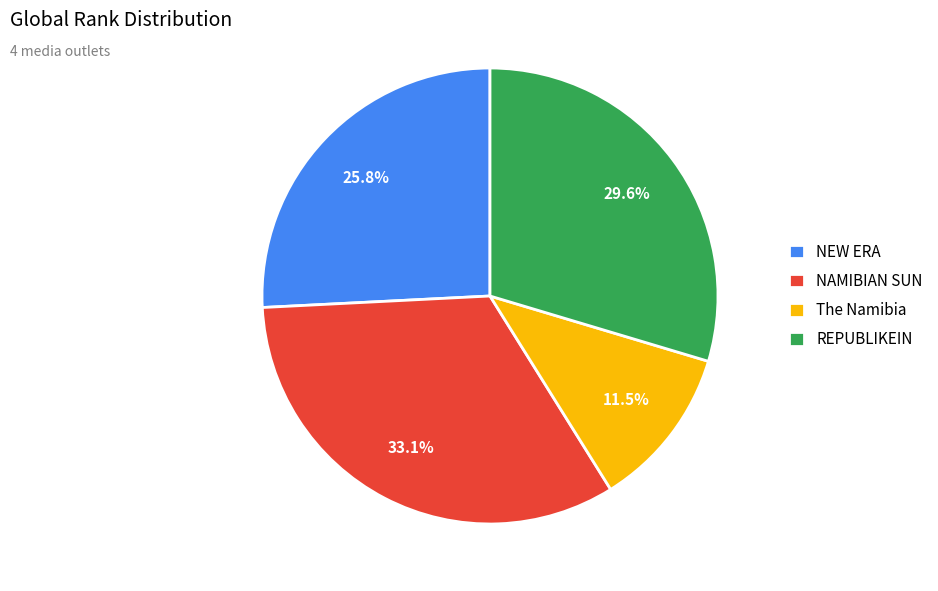

What is the ratio of the value at REPUBLIKEIN to the value at The Namibia?

2.6